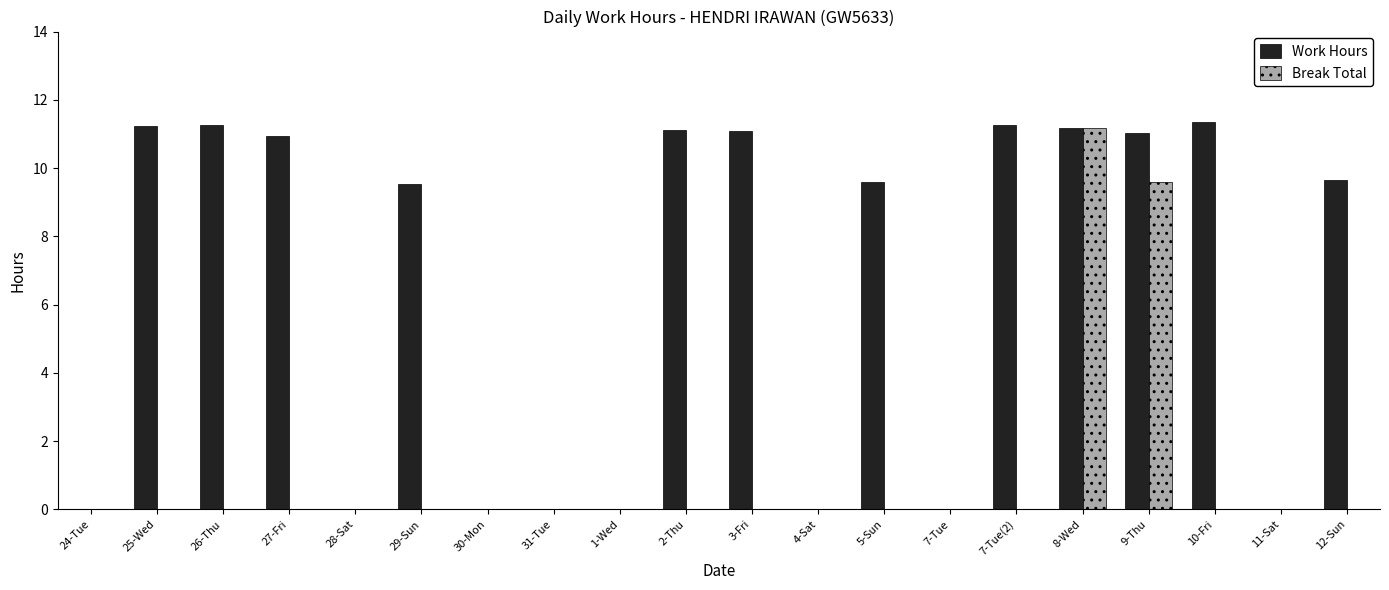

What are all the series names shown in the legend?

Work Hours, Break Total